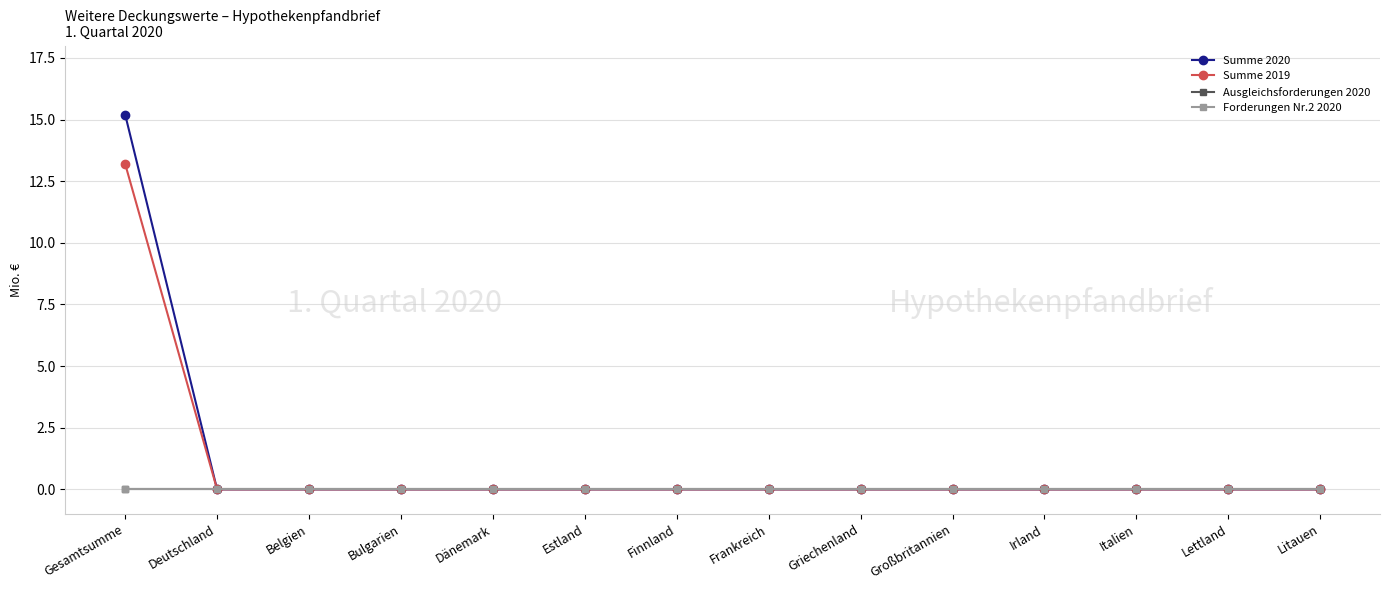

Is this an area chart (filled region under the line)?

No